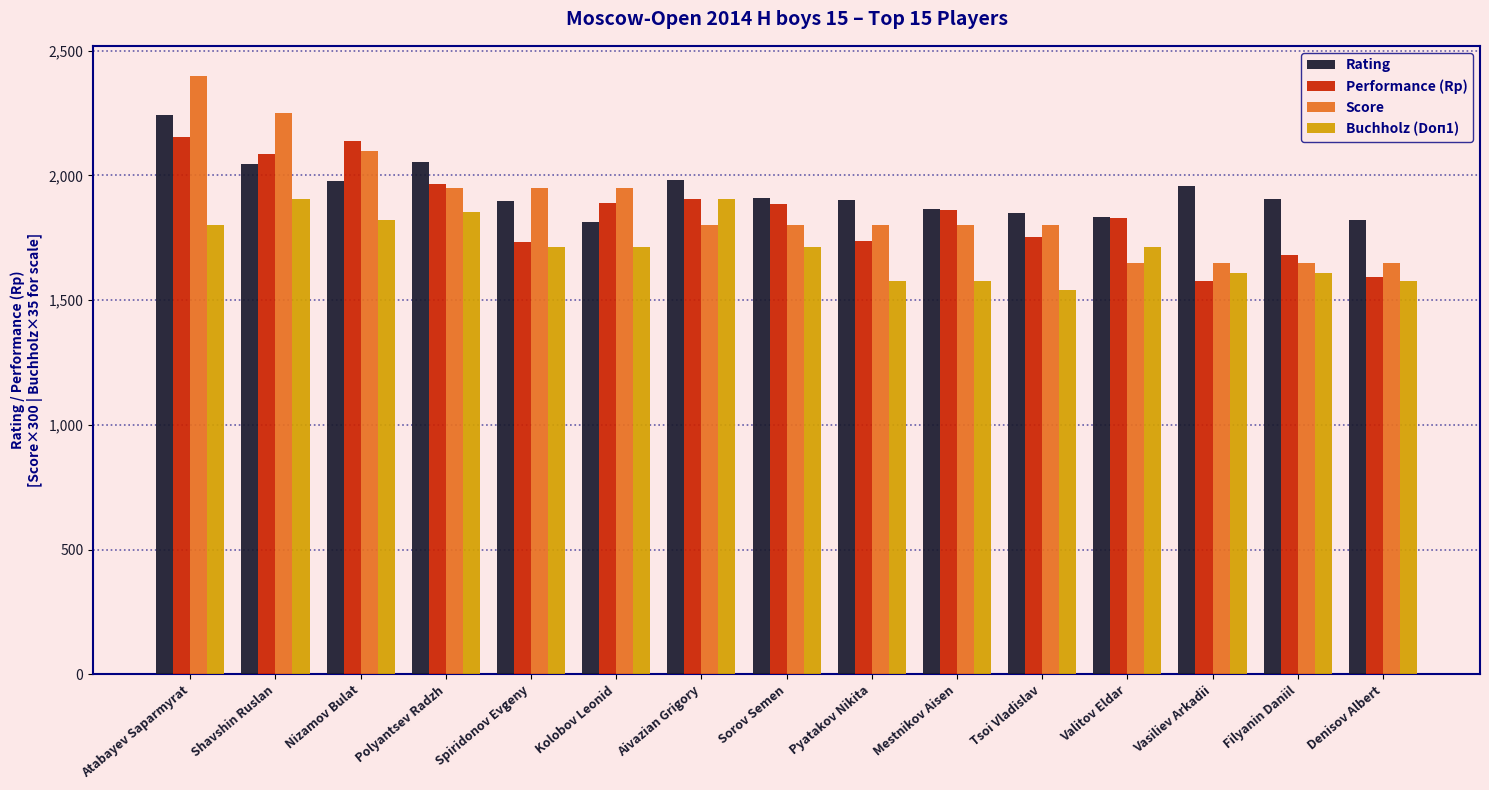

What is the label of the 8th bar from the left?

Sorov Semen